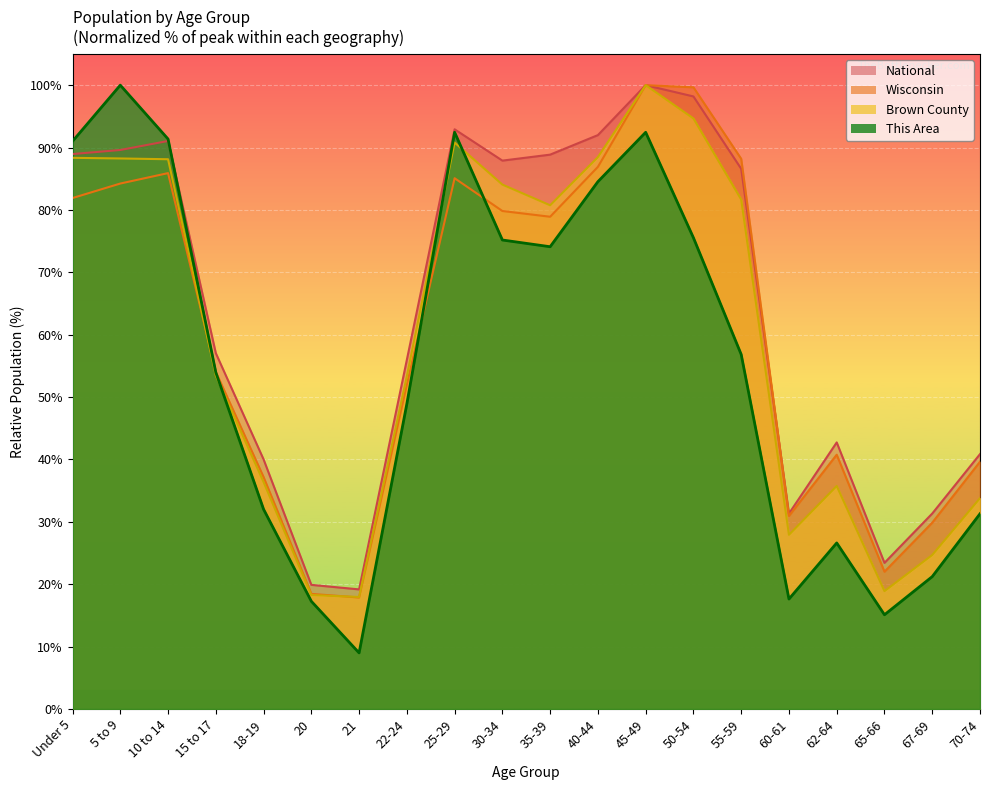

What is the difference between the second highest and minimum values in the Brown County series?

76.7